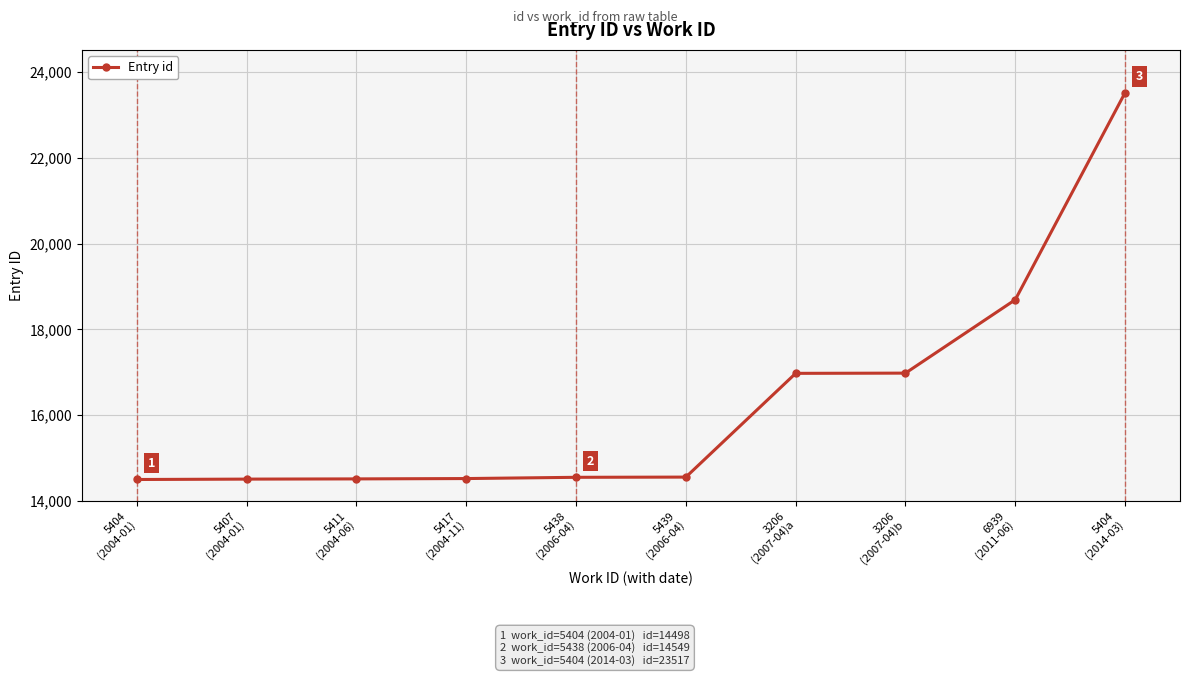

What is the average value?

16330